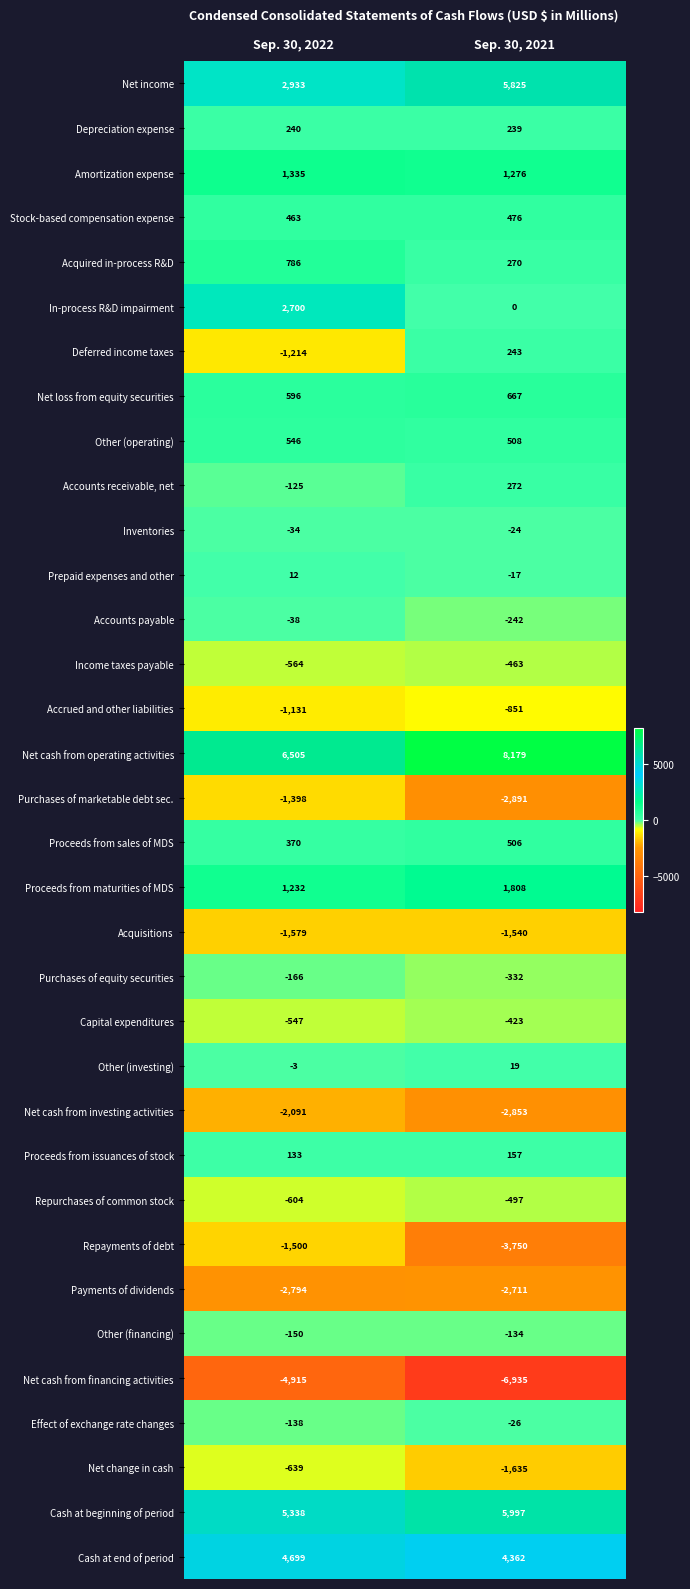

Which series changed the most between Sep. 30, 2022 and Sep. 30, 2021?

Net income